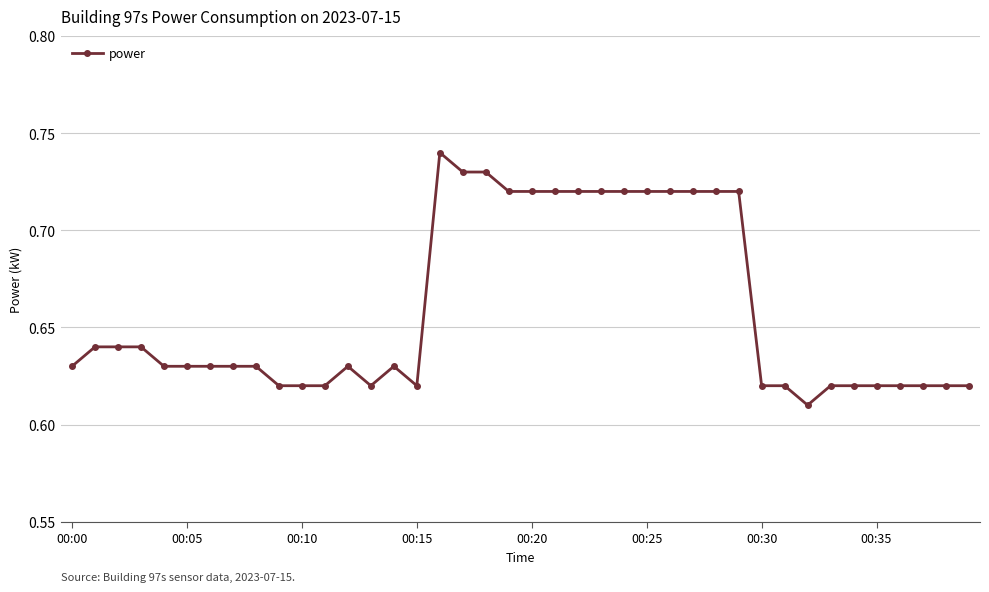

What is the sum of all values?

26.4